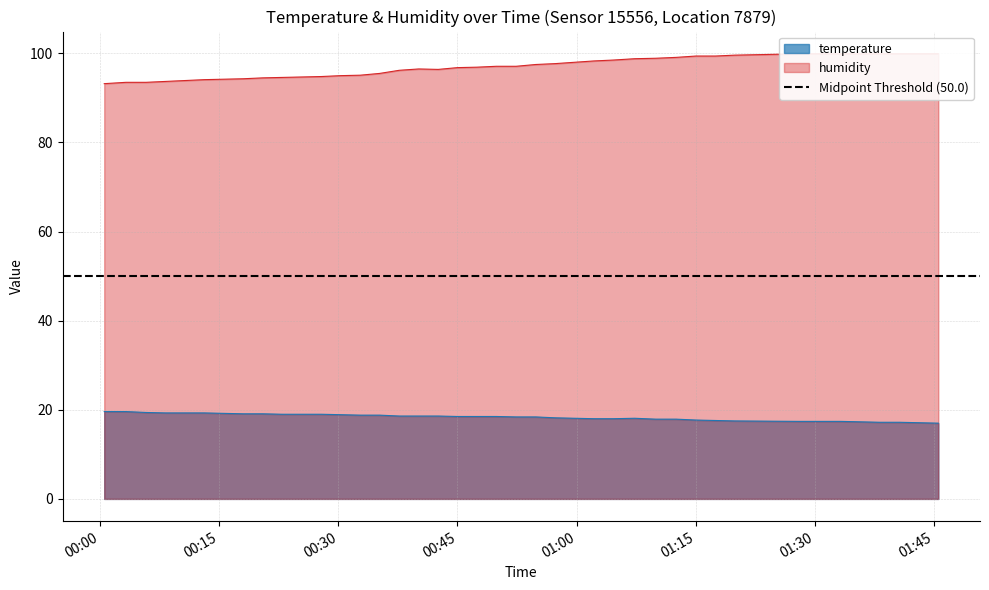

What is the label of the 20th point from the right?

2023-07-20T00:49:54